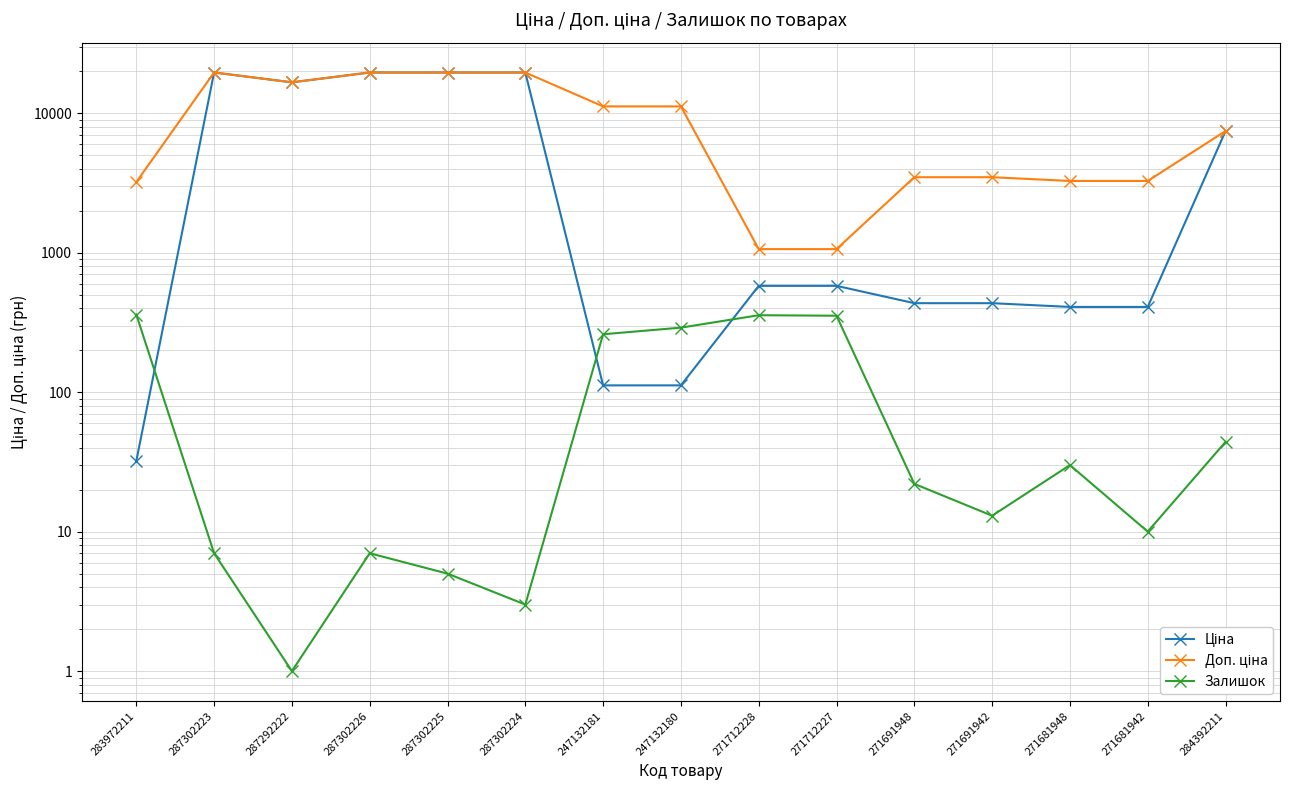

True or false: Доп. ціна and Ціна intersect in this chart.

False